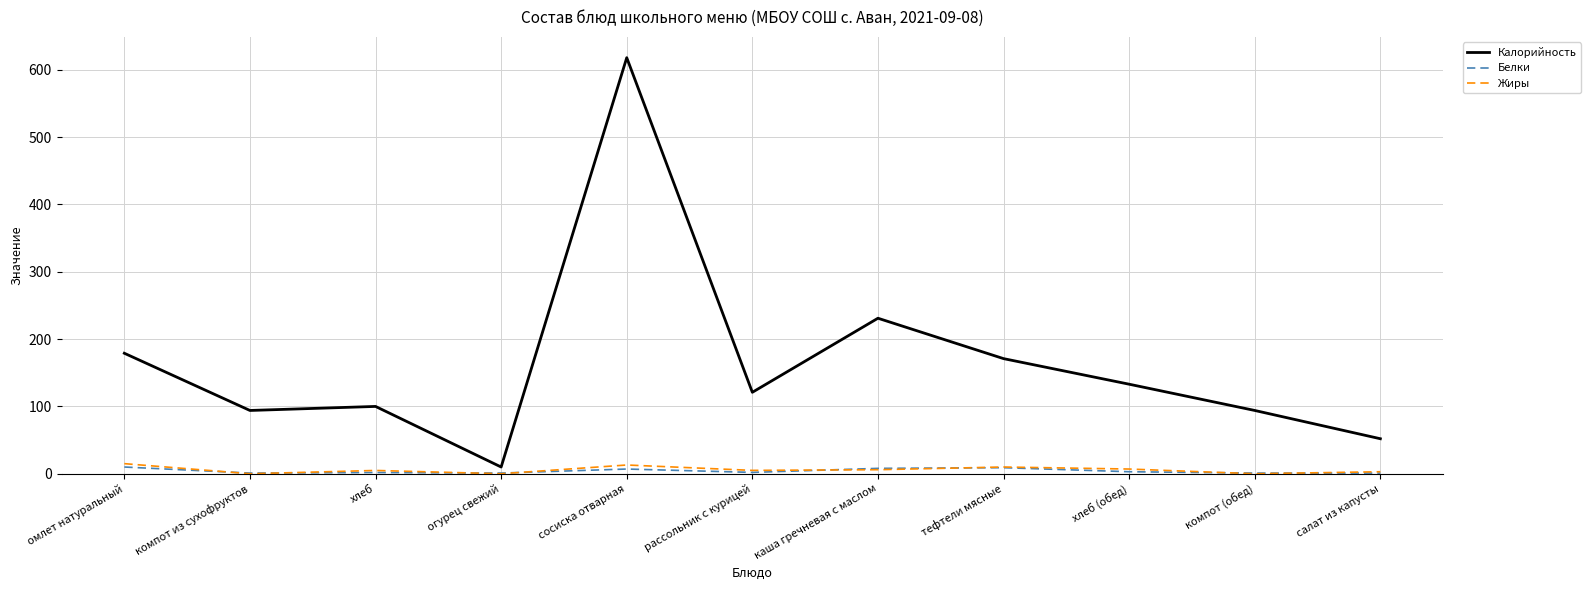

What position from the left is салат из капусты?

11